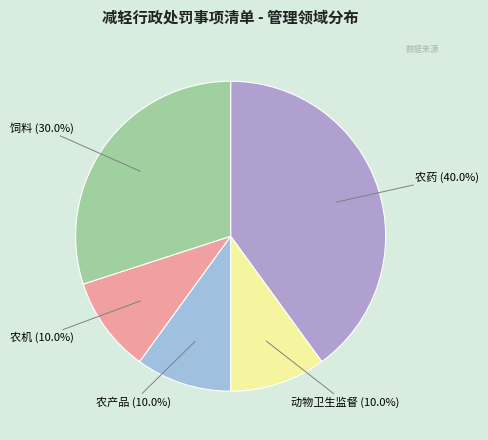

Which category has the biggest portion of the pie?

农药